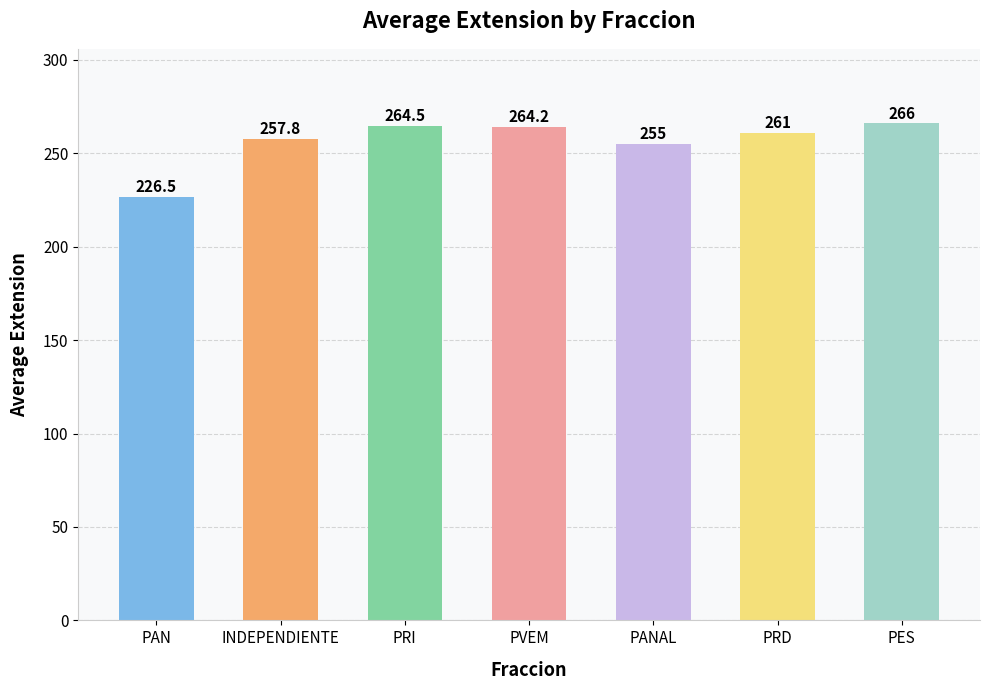

What is the sum of all values?

1795.0